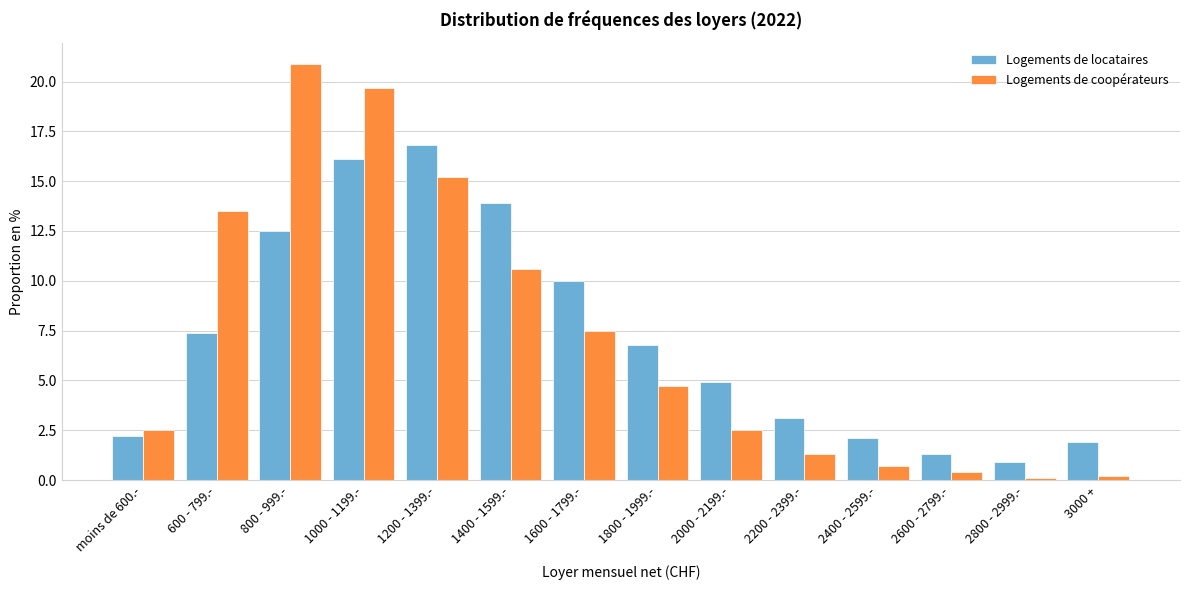

Reading right to left, transcribe all the data shown in this chart.

Logements de locataires: 3000 +=1.9	2800 - 2999.-=0.9	2600 - 2799.-=1.3	2400 - 2599.-=2.1	2200 - 2399.-=3.1	2000 - 2199.-=4.9	1800 - 1999.-=6.8	1600 - 1799.-=10.0	1400 - 1599.-=13.9	1200 - 1399.-=16.8	1000 - 1199.-=16.1	800 - 999.-=12.5	600 - 799.-=7.4	moins de 600.-=2.2
Logements de coopérateurs: 3000 +=0.2	2800 - 2999.-=0.1	2600 - 2799.-=0.4	2400 - 2599.-=0.7	2200 - 2399.-=1.3	2000 - 2199.-=2.5	1800 - 1999.-=4.7	1600 - 1799.-=7.5	1400 - 1599.-=10.6	1200 - 1399.-=15.2	1000 - 1199.-=19.7	800 - 999.-=20.9	600 - 799.-=13.5	moins de 600.-=2.5